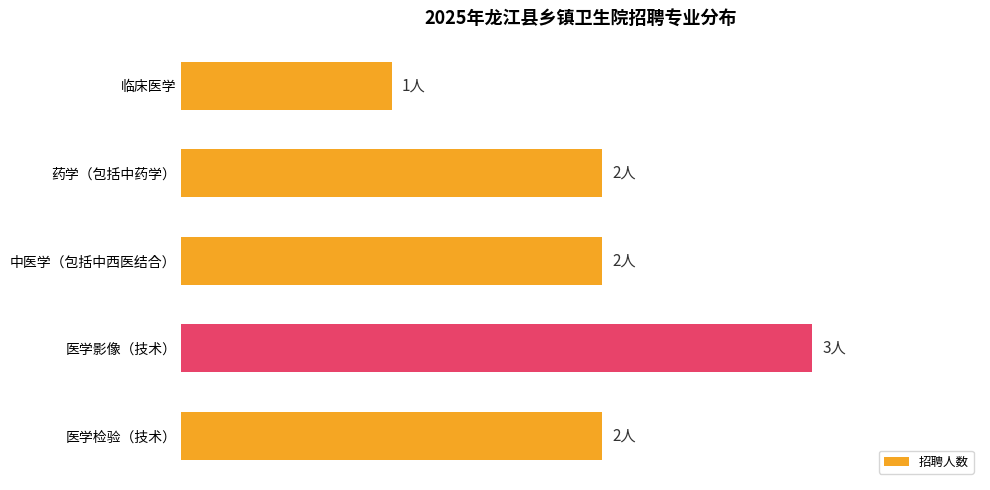

How many data points are less than 2?

1